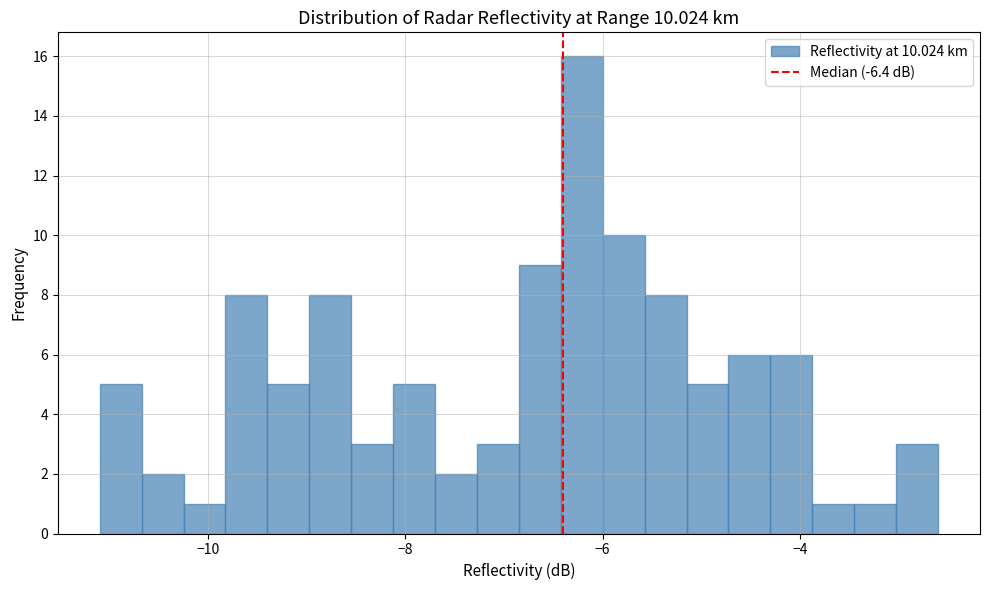

Around what value on the x-axis is the tallest bar? Give the approximate position of its centre, as read against the axis.

-6.2